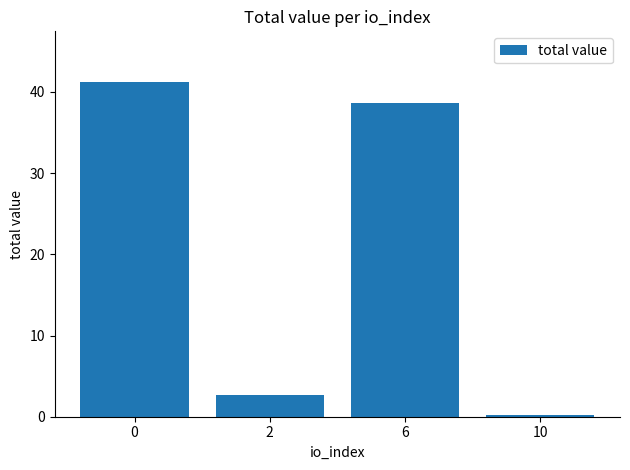

Is it true that the value at 0 is 41.3?

True